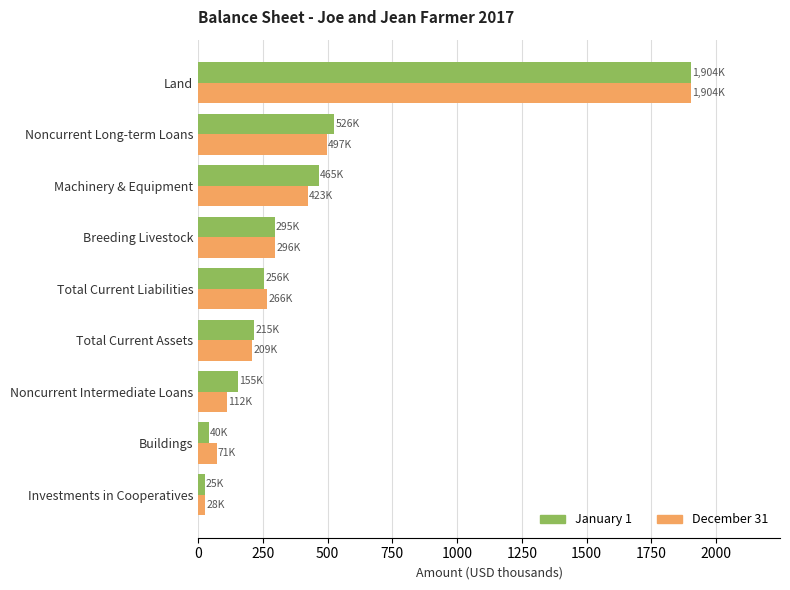

Count the number of data series in this chart.

2